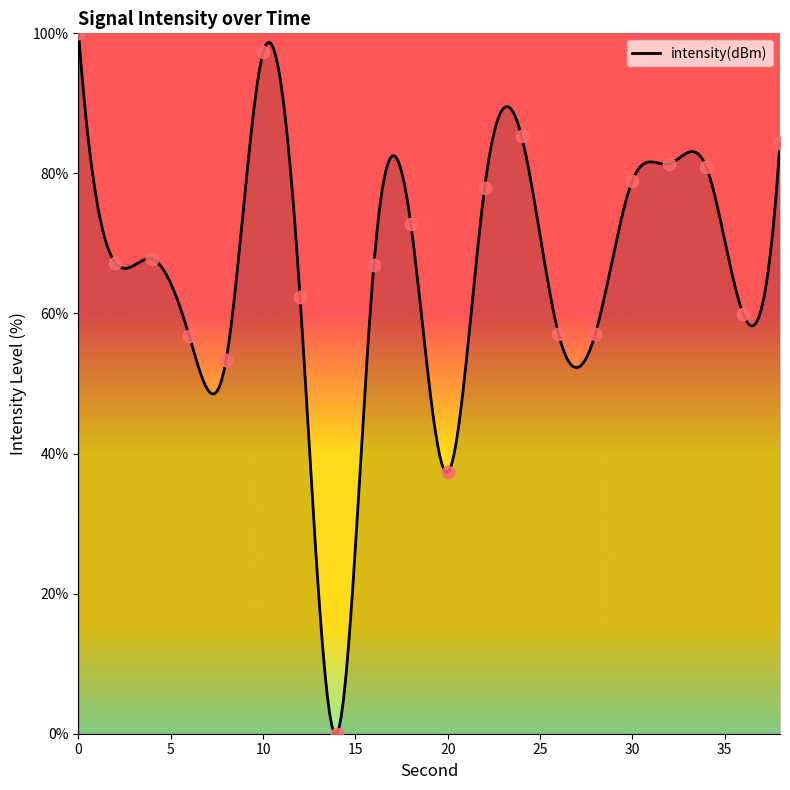

Approximately how many times larger is the value at 36 compared to 18?

0.8